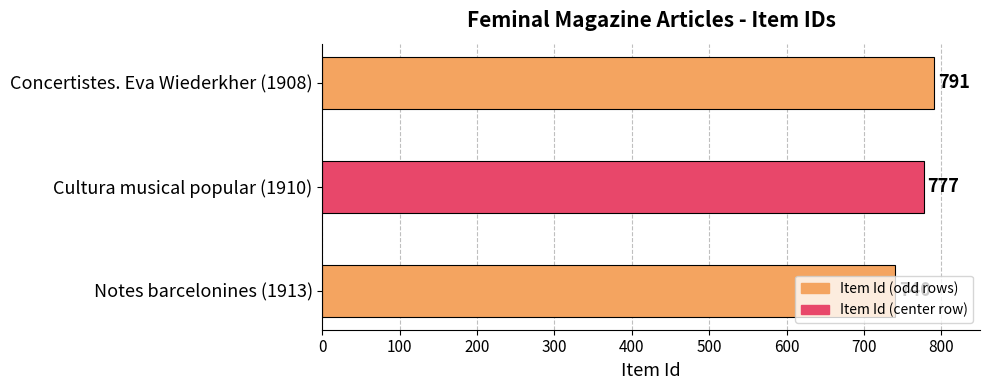

What is the difference between the maximum and minimum values?

51